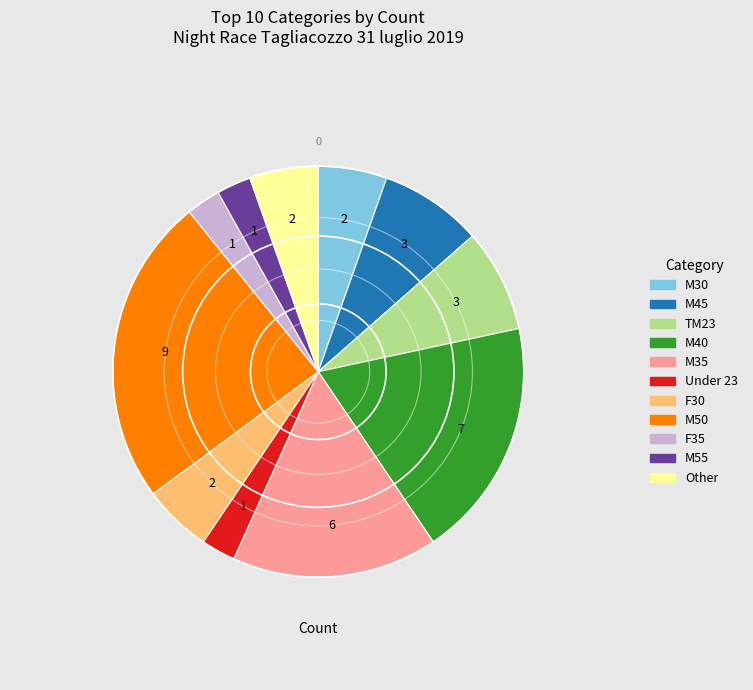

Between TM23 and M40, which is larger?

M40